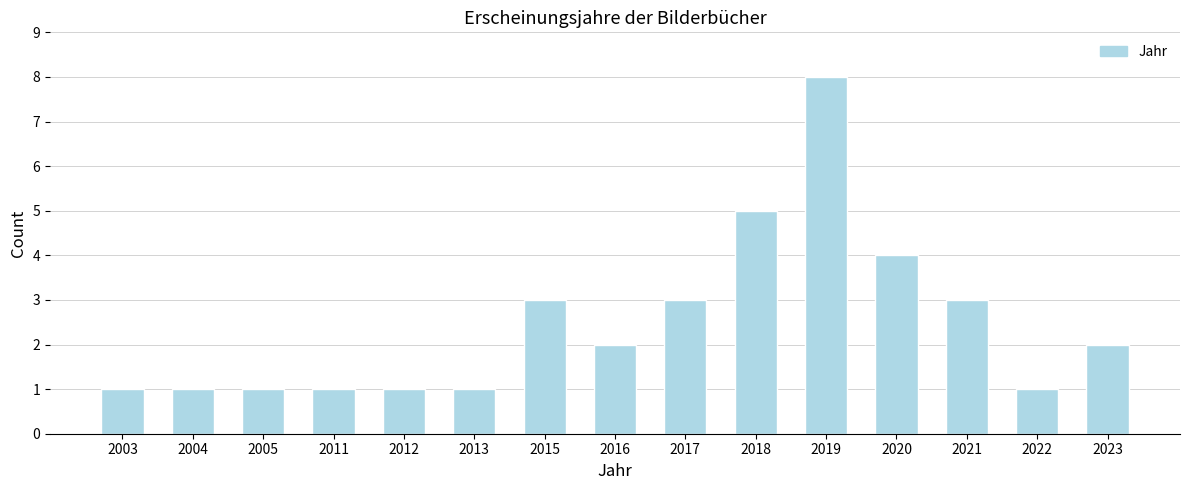

Reading left to right, list all the values displayed in this chart.

1	1	1	1	1	1	3	2	3	5	8	4	3	1	2